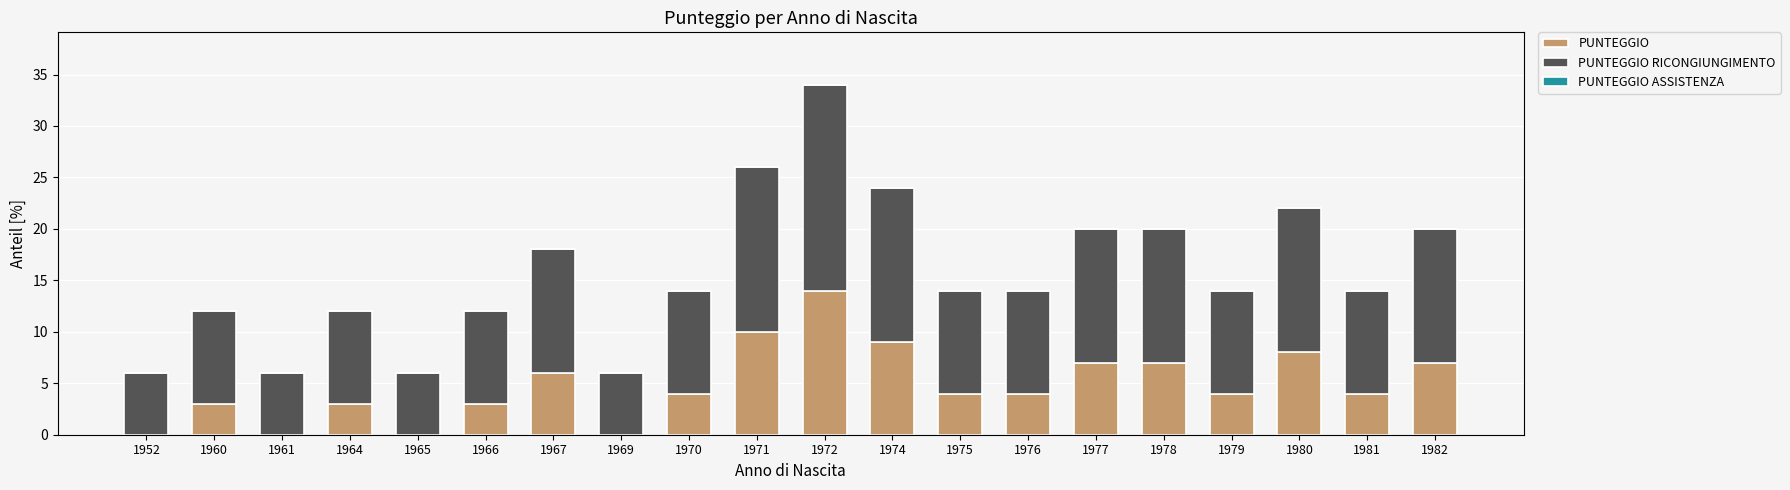

What value does the PUNTEGGIO series have at 1981?

4